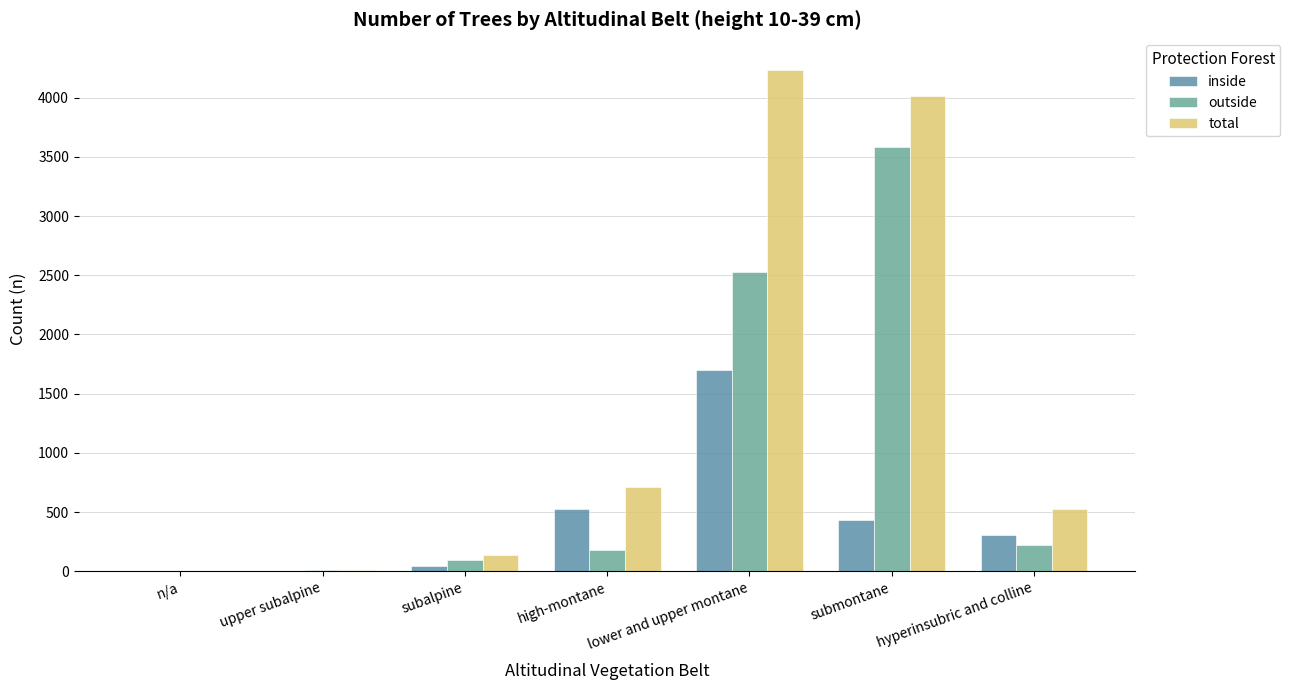

At which category is the sum across all series the highest?

lower and upper montane